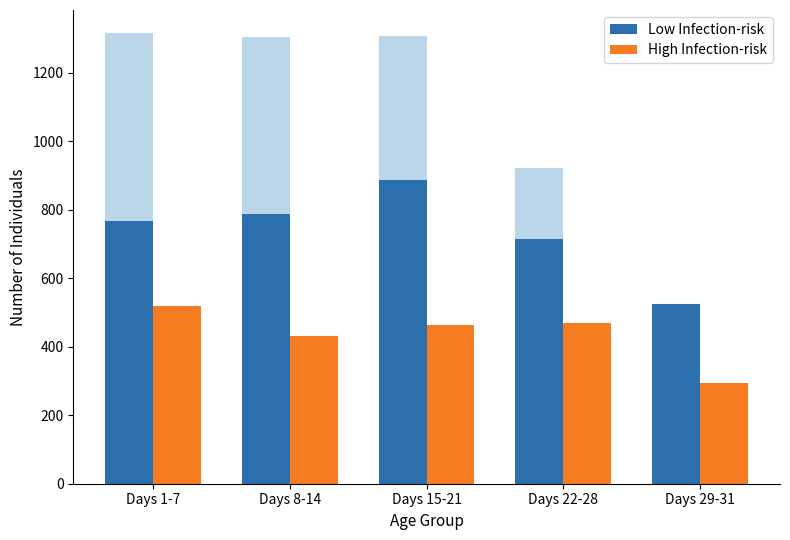

Count the number of categories in the chart.

5